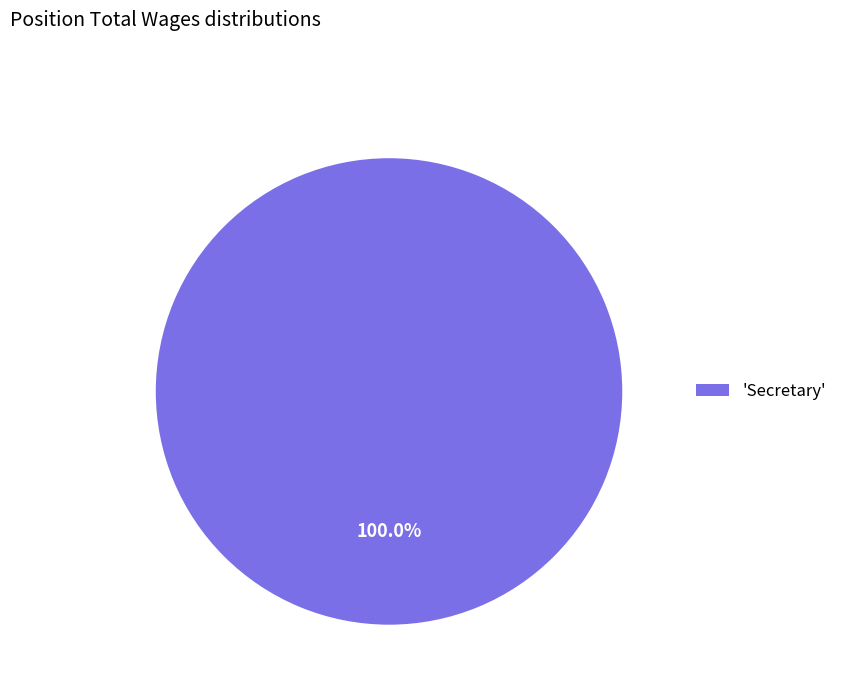

What is the majority slice?

'Secretary'